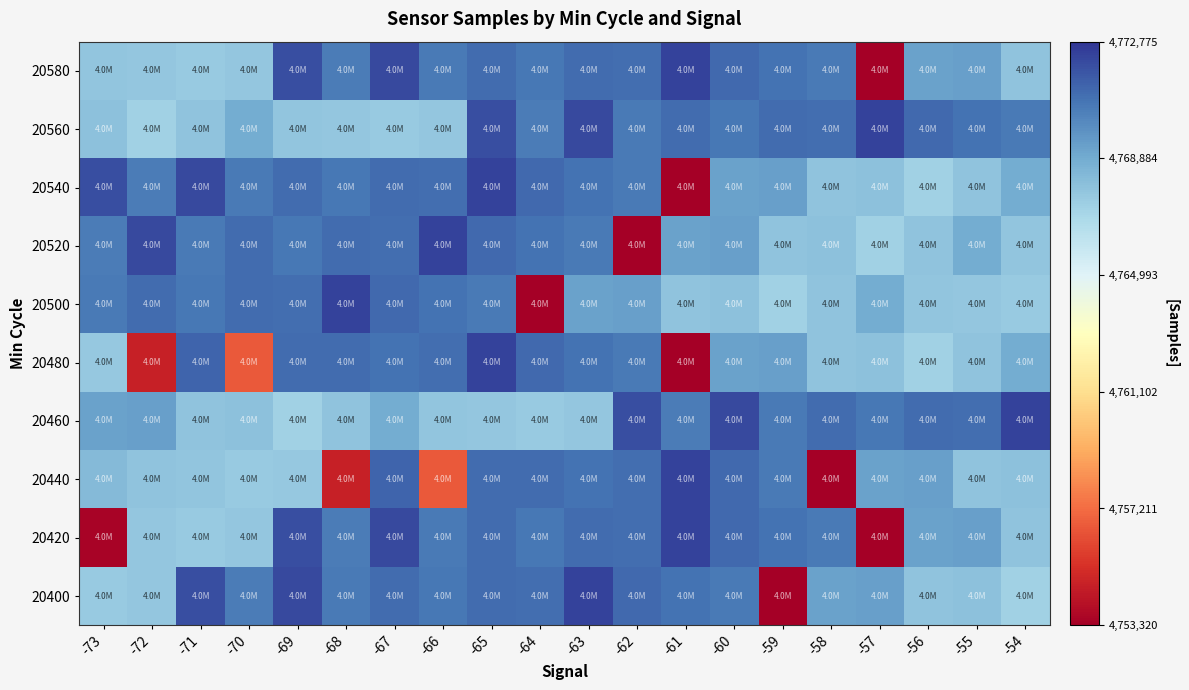

Rank the series at -57 from lowest to highest value.

20420, 20580, 20520, 20480, 20540, 20500, 20440, 20400, 20460, 20560